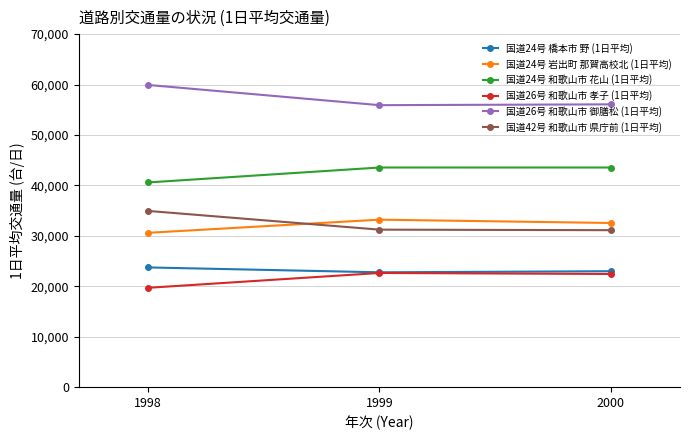

How many lines are shown in the chart?

6